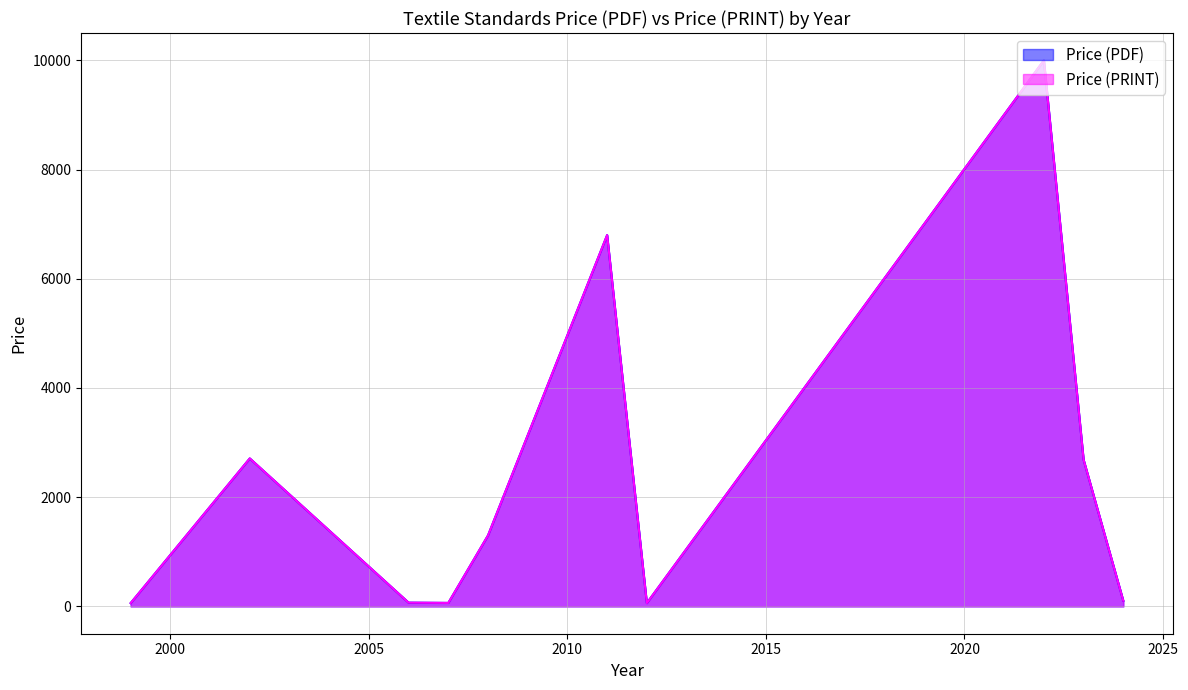

How many lines are shown in the chart?

2